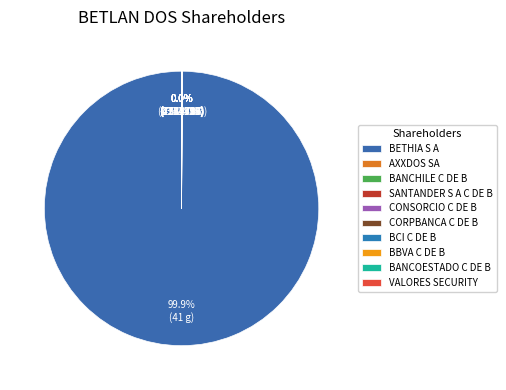

To the nearest percent, what is the difference between the largest and smallest slice percentages?

100%